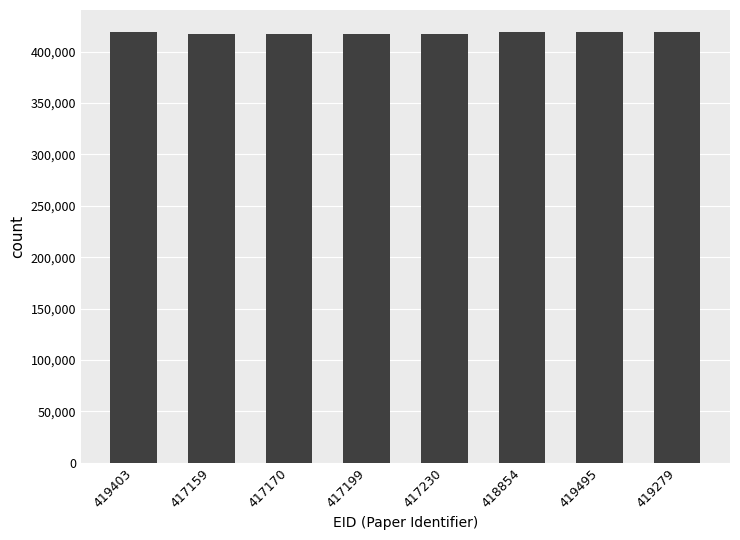

What is the average value?

418224